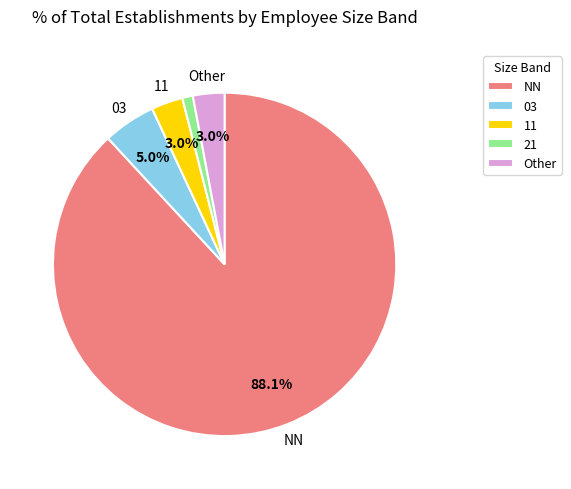

What is the smallest slice in the pie chart?

21